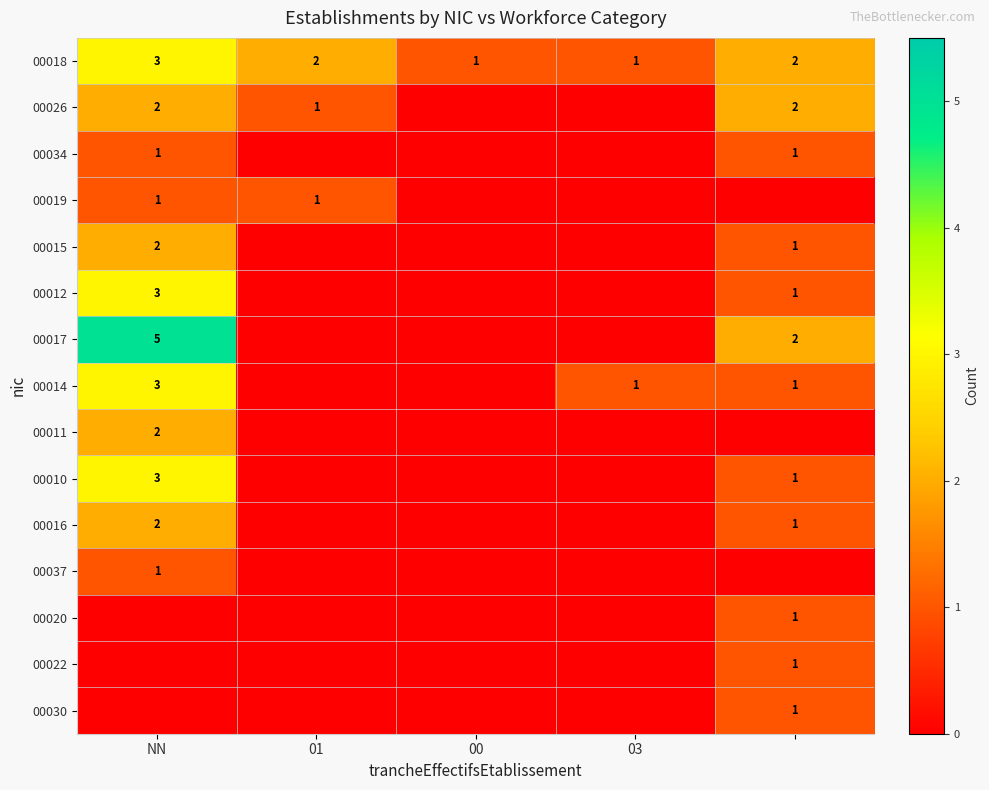

True or false: 00011 has a value of 2 at NN.

True